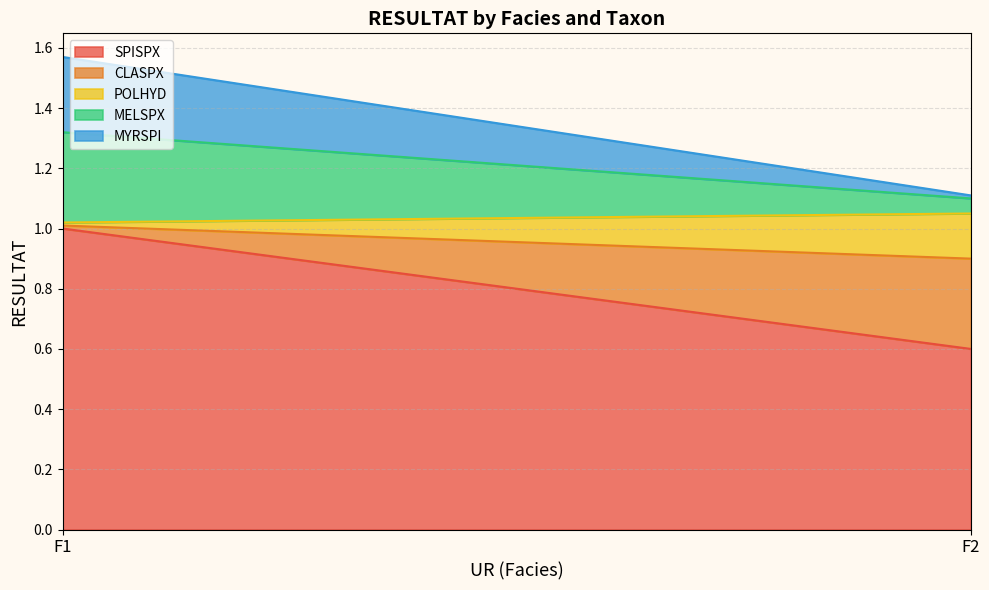

The POLHYD series shows 0.0 at F1. True or false?

False